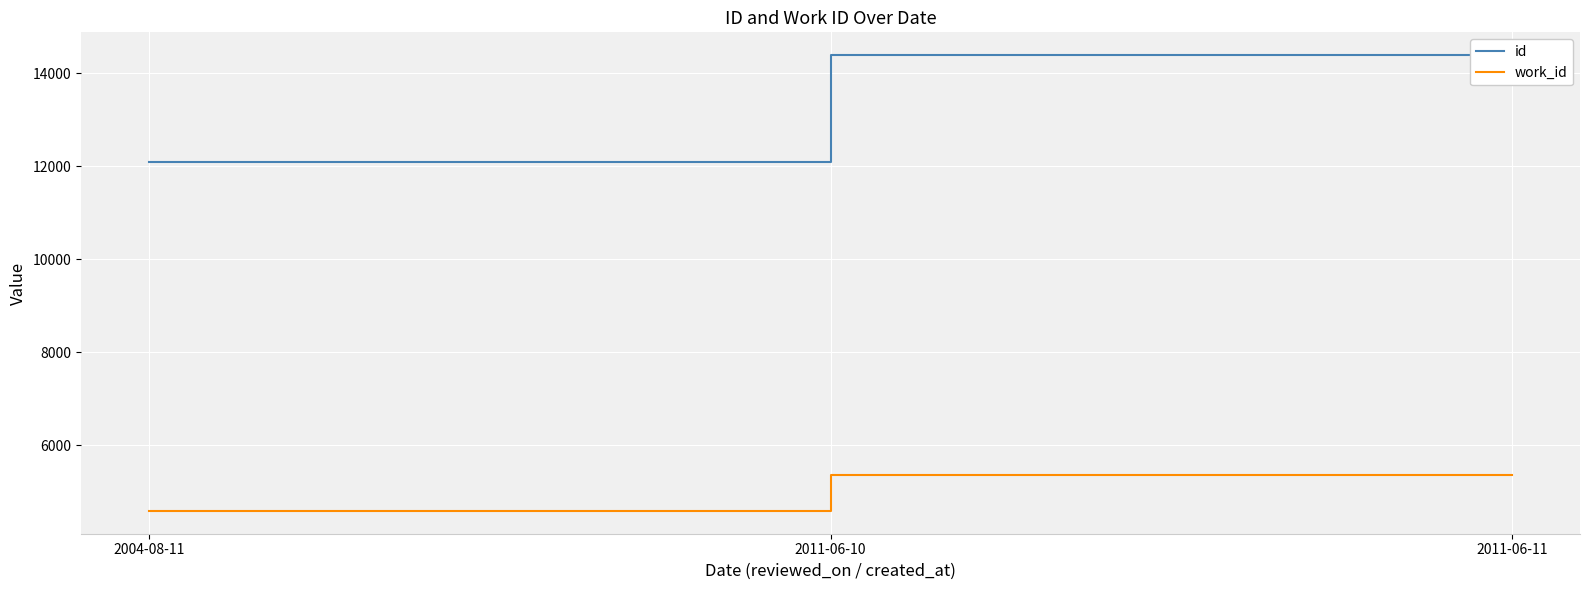

What is the value of the work_id point at the 2nd from the left?

5366